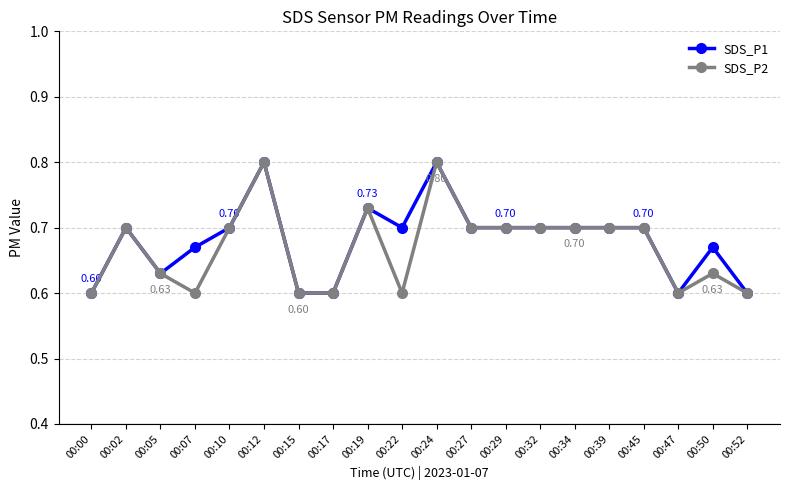

Which series changed the most between 00:22 and 00:45?

SDS_P2